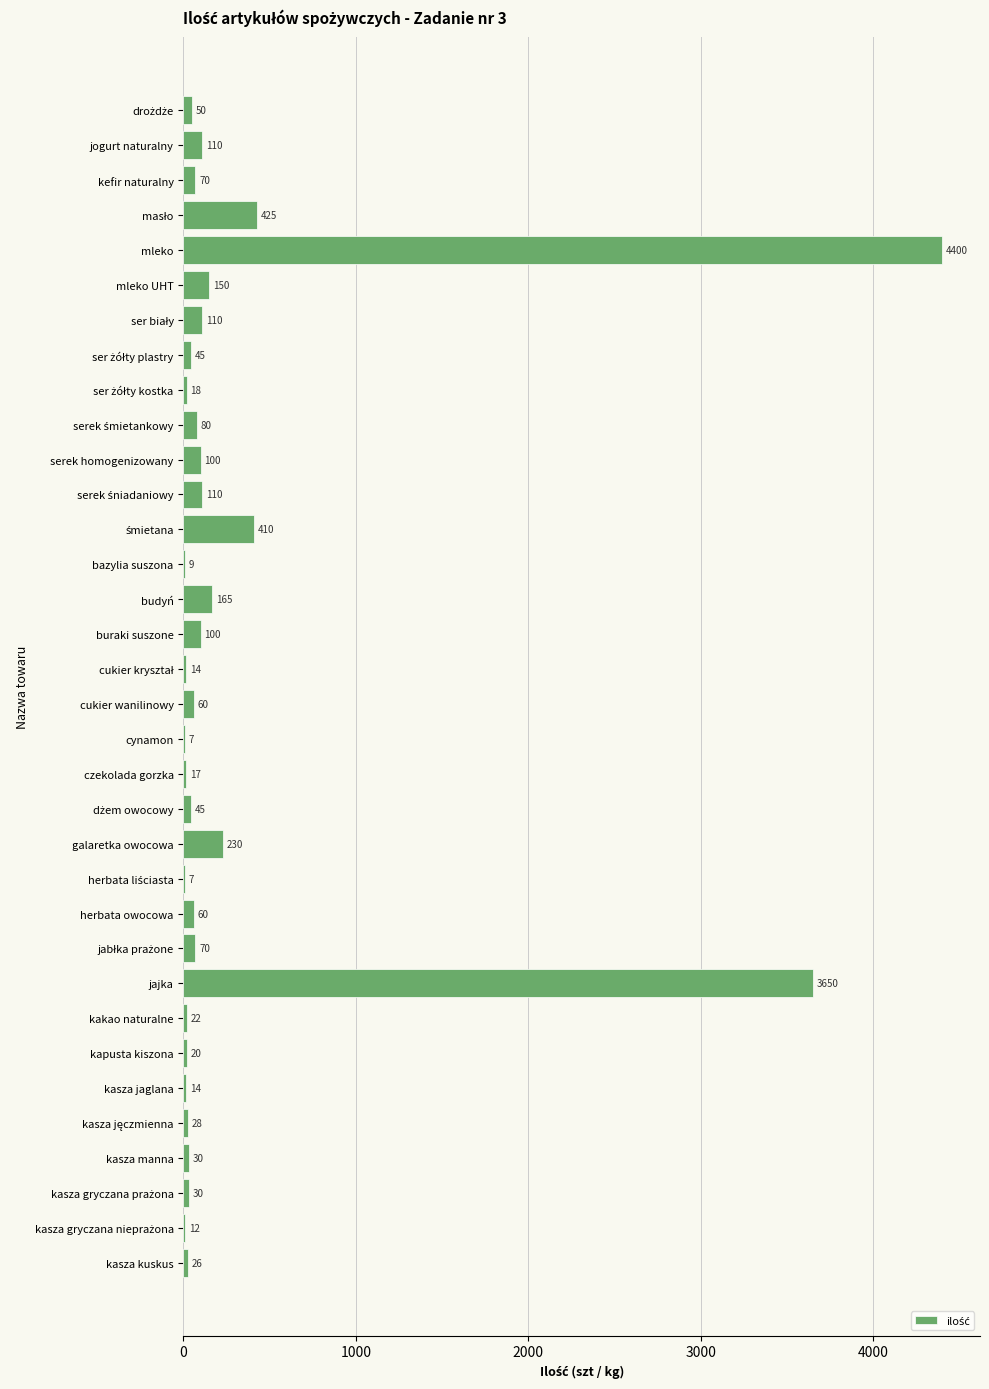

What is the change in value from buraki suszone to cukier wanilinowy?

-40